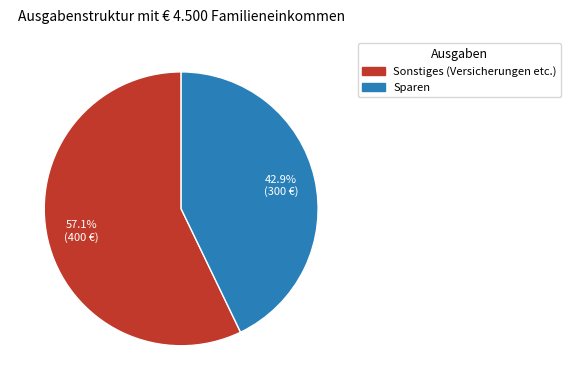

Which slice is the largest?

Sonstiges (Versicherungen etc.)